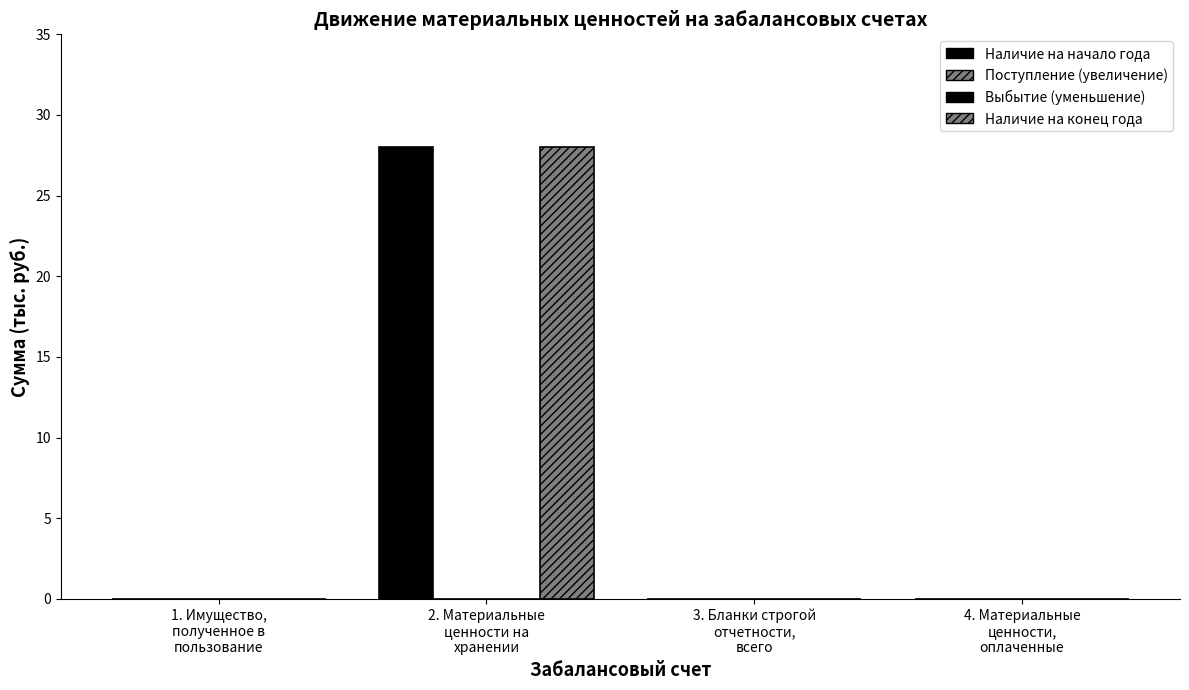

At which label is Наличие на конец года closest to 14?

1. Имущество,
полученное в
пользование